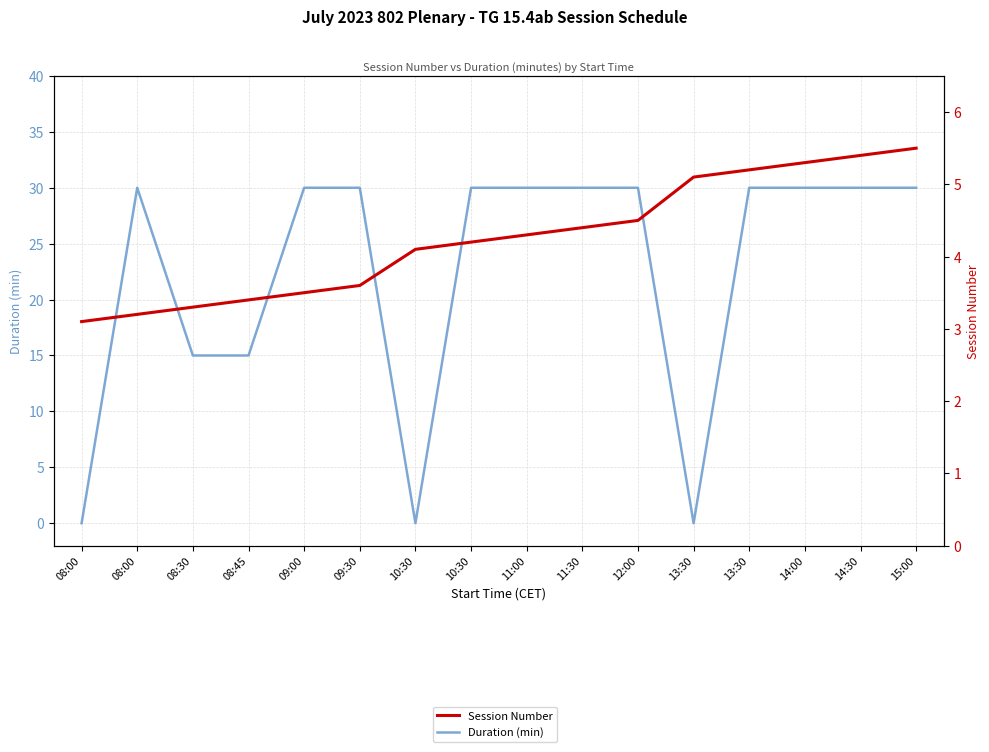

In Duration (min), how many points are lower than both neighbors (excluding endpoints)?

2